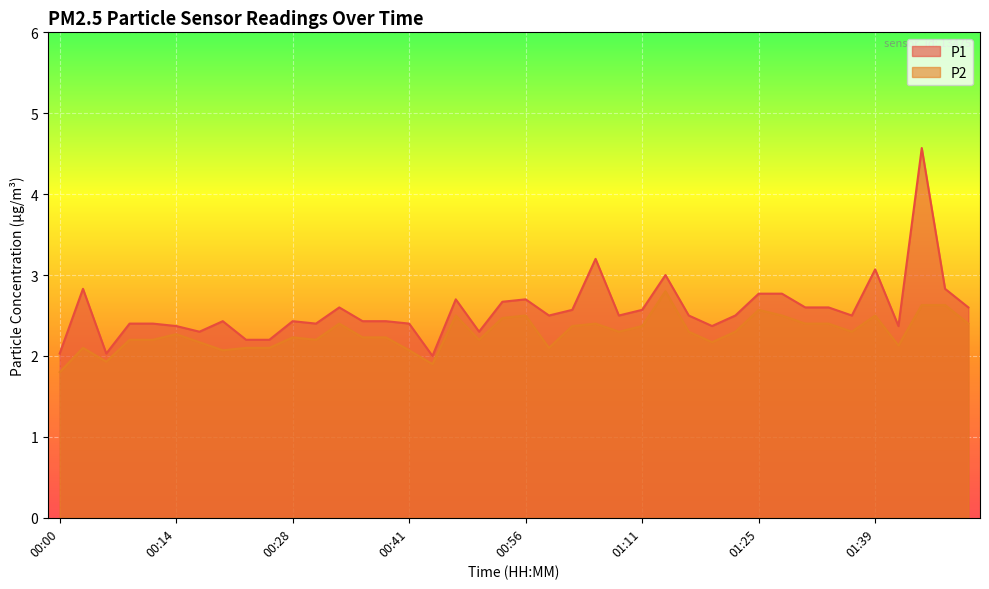

True or false: P2 has more than 1 points higher than both neighbors.

True